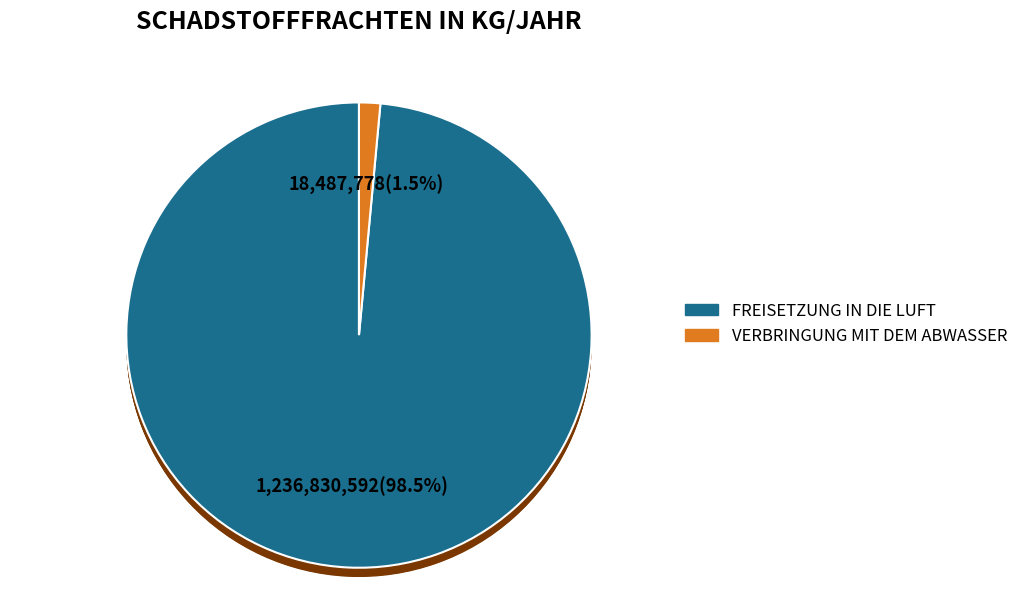

Does Kohlendioxid (CO2) represent more than half of the total?

Yes